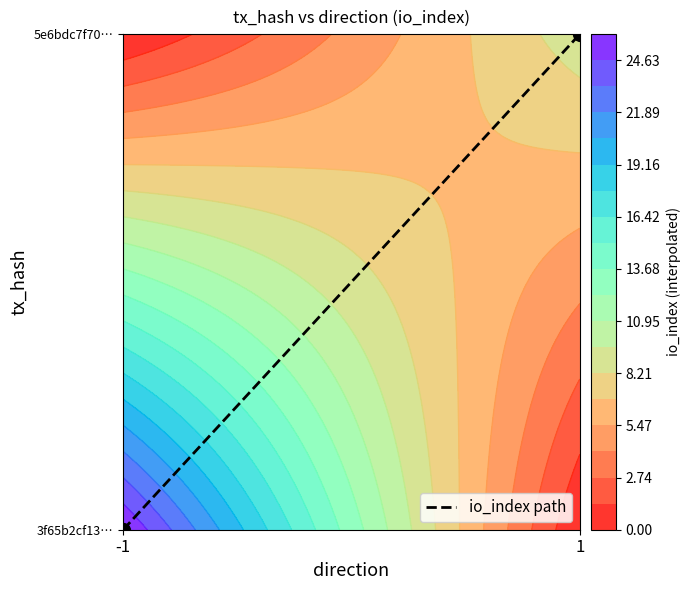

True or false: the data shows 1 at -1.

False